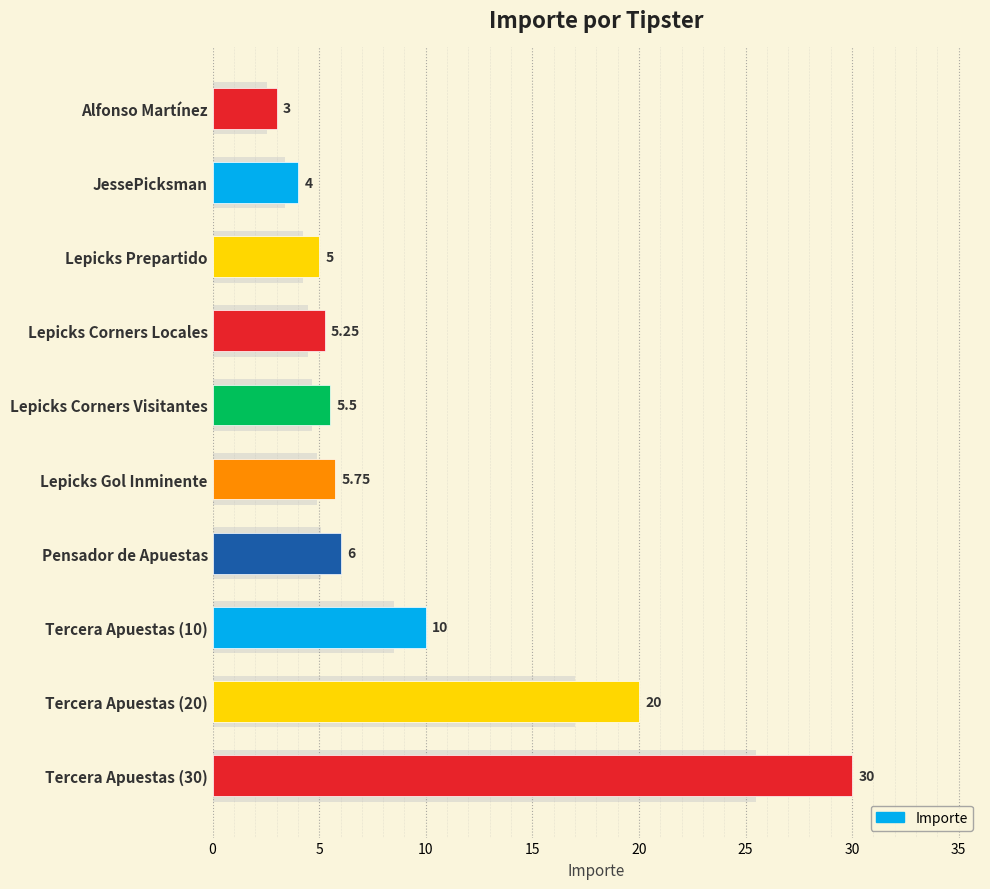

Reading right to left, what are all the values shown in this chart?

30.0	20.0	10.0	6.0	5.8	5.5	5.2	5.0	4.0	3.0